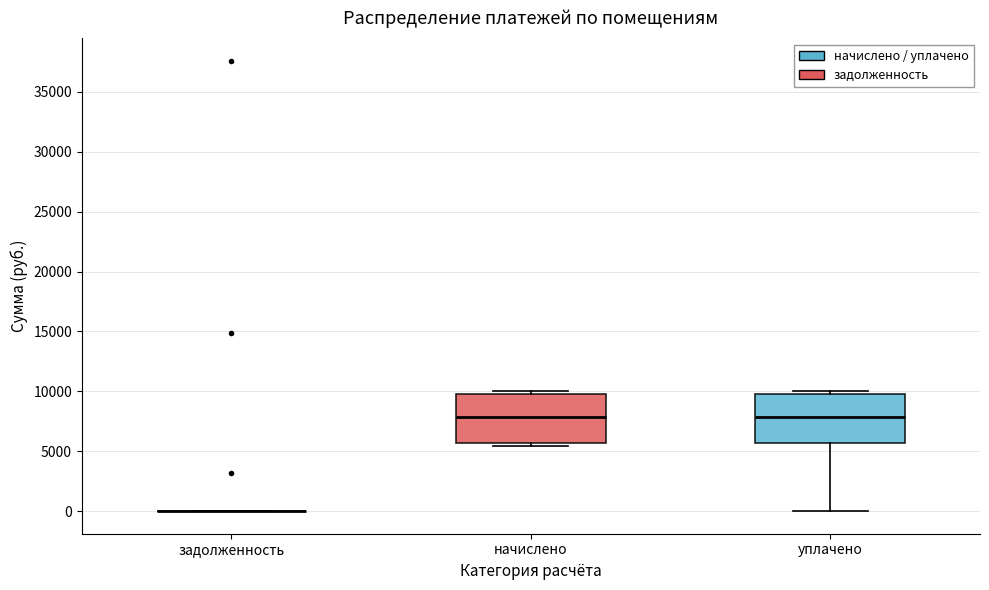

Reading left to right, transcribe this box plot: for each box, give where its median line is, the range the box spans, and where its two whiskers end, as read against the y-axis. The values are not printed on the chart, so give them approximately, as read against the axis.

задолженность: box collapsed to a line at 0, whiskers 0 to 0
начислено: median 8000, box 5500 to 10000, whiskers 5500 (just below the box's lower edge) to 10000 (just above the box's upper edge)
уплачено: median 8000, box 5500 to 10000, whiskers 0 to 10000 (just above the box's upper edge)